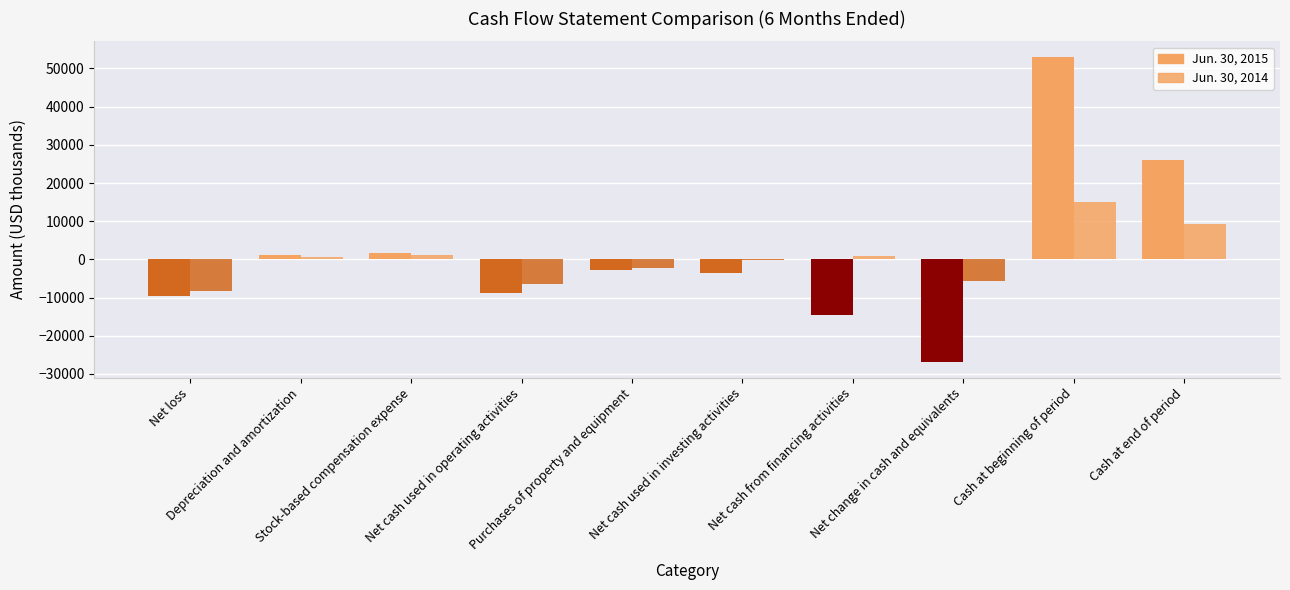

Does the chart contain stacked bars?

No